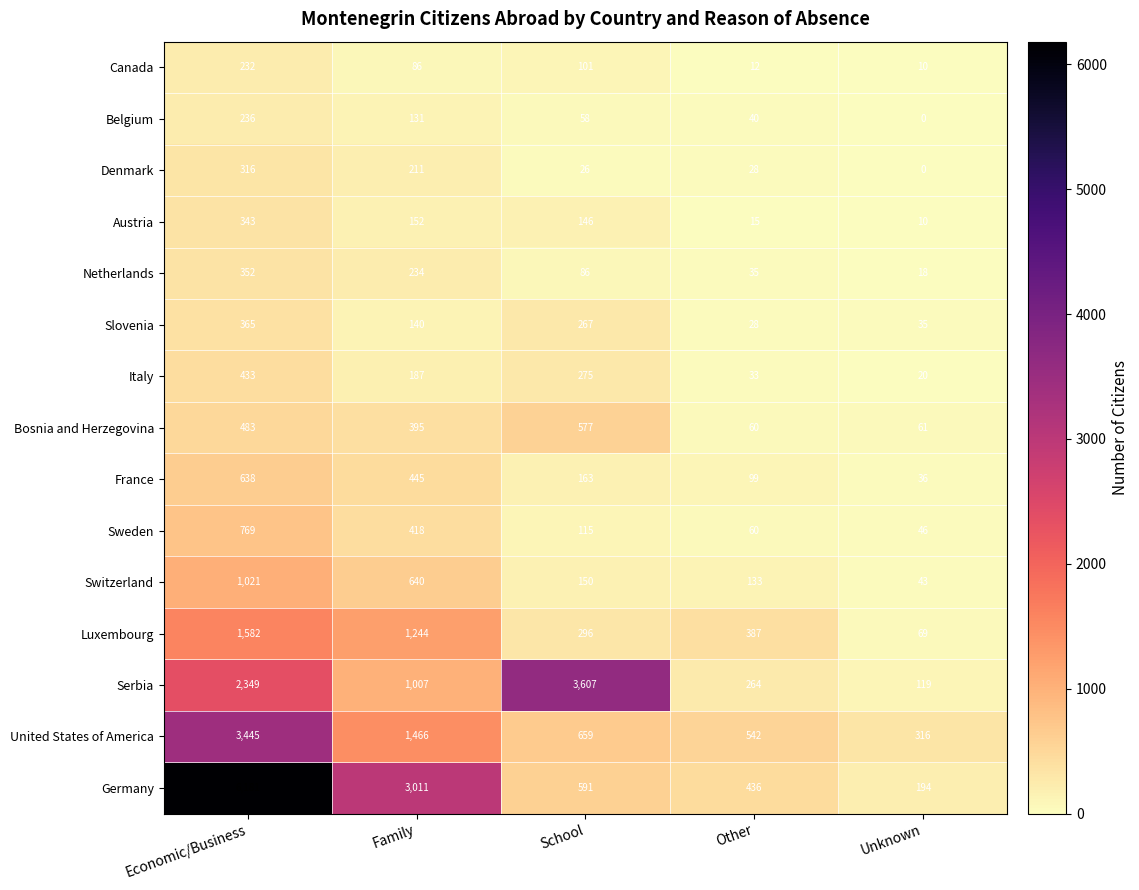

What is the average value of the Switzerland series?

397